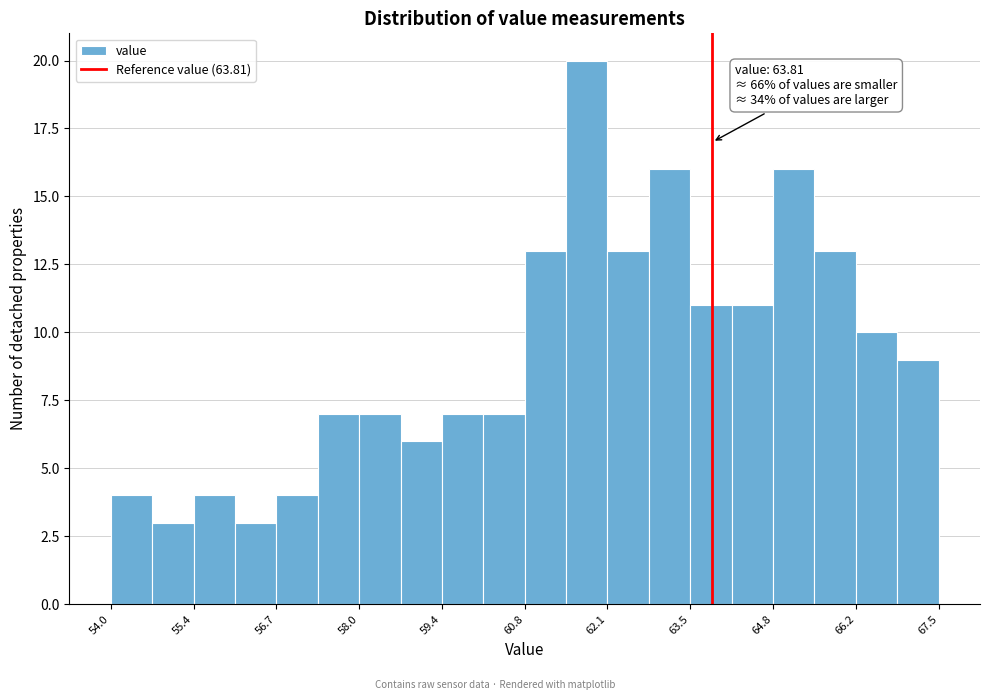

Around what value on the x-axis is the tallest bar? Give the approximate position of its centre, as read against the axis.

61.8